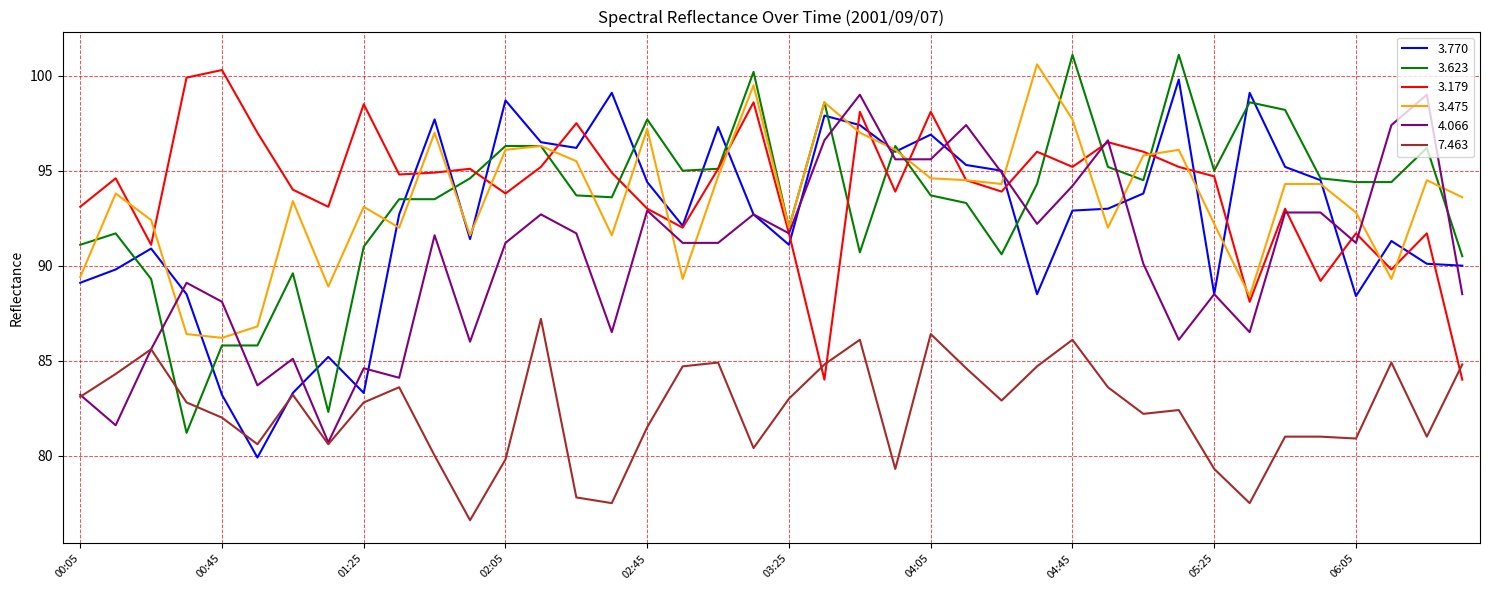

What is the difference between the second highest and second lowest values in the 3.179 series?

15.9